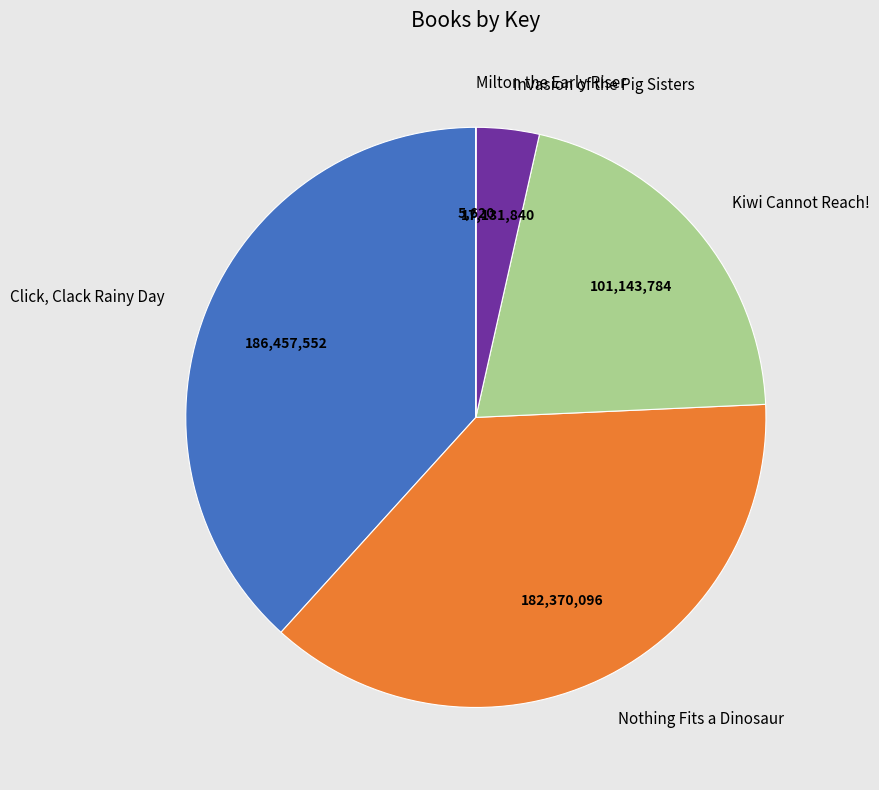

Is it true that Nothing Fits a Dinosaur is 37% of the pie?

True